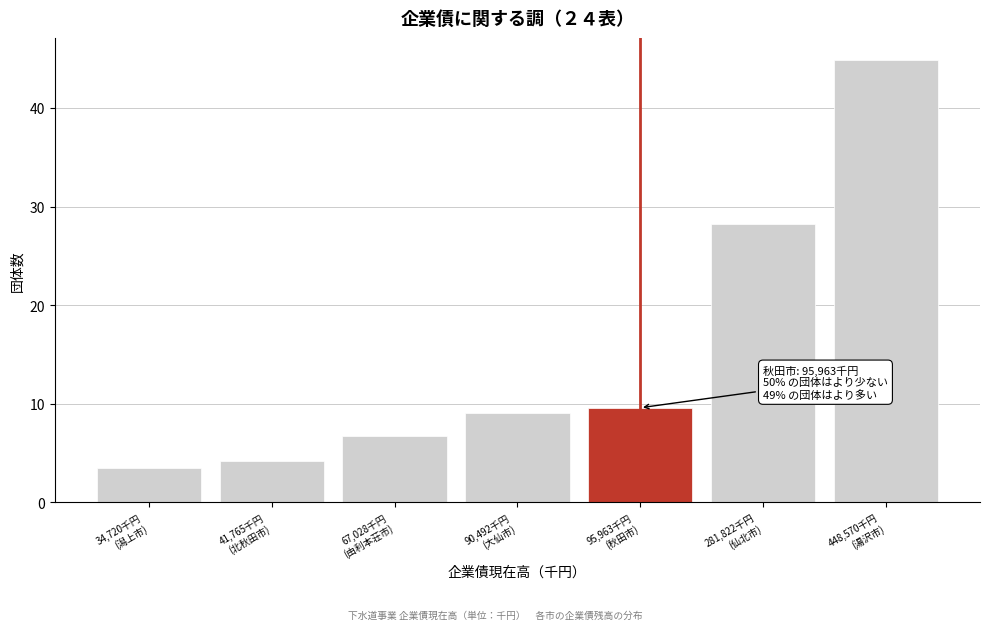

Reading left to right, extract all data points from this chart.

3.5	4.2	6.7	9.0	9.6	28.2	44.9